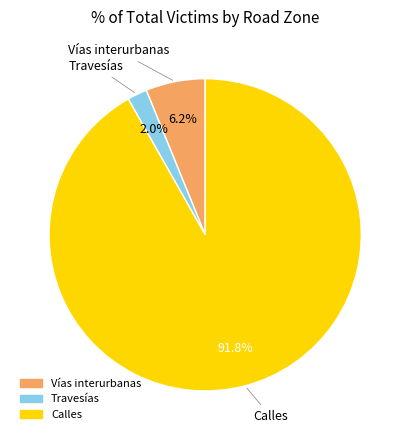

Combined, what portion of the pie is Travesías and Calles?

93.8%